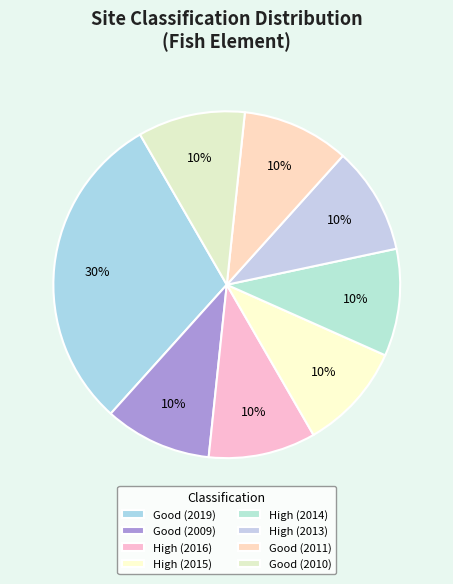

Approximately how many times larger is the value at High (2016) compared to High (2014)?

1.0